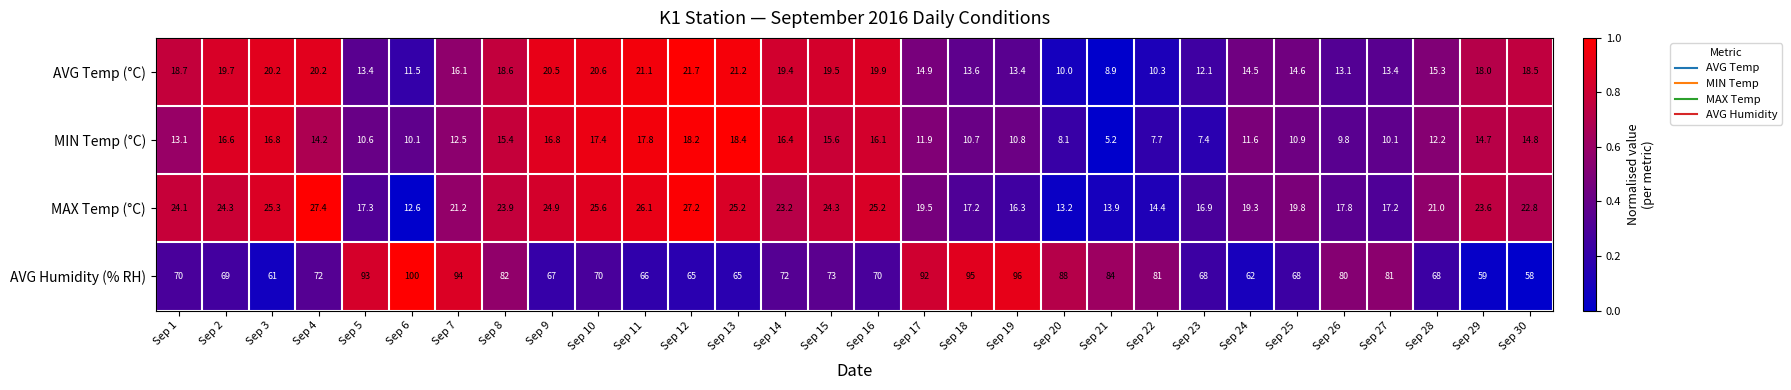

The value of MIN Temp (°C) at Sep 26 is 15.2. True or false?

False